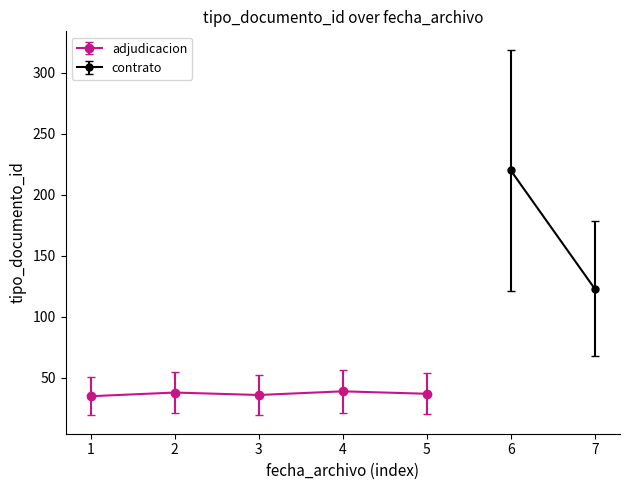

Count the values in the range 36 to 38.

3